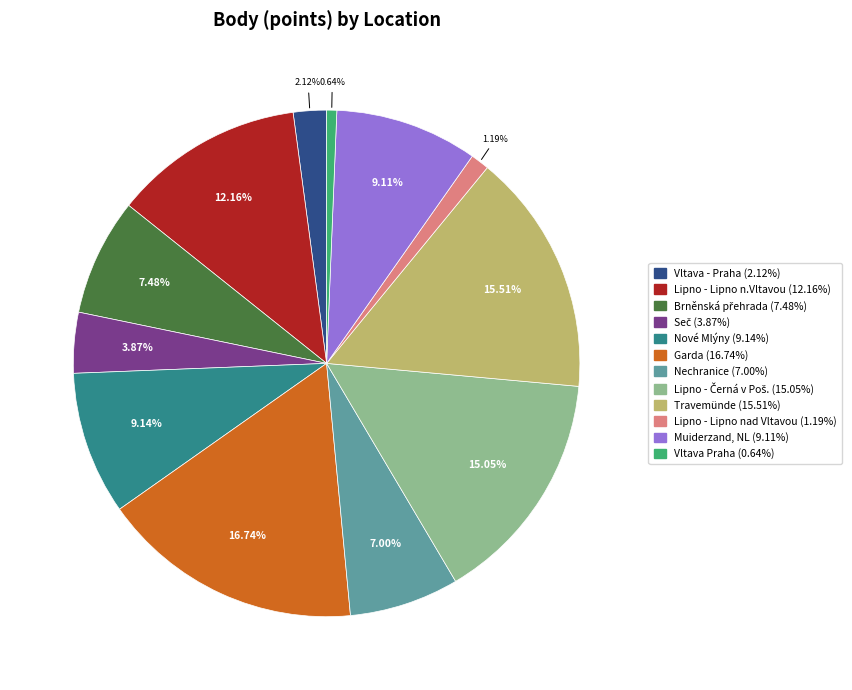

What percentage is the Nové Mlýny slice, to the nearest percent?

9%